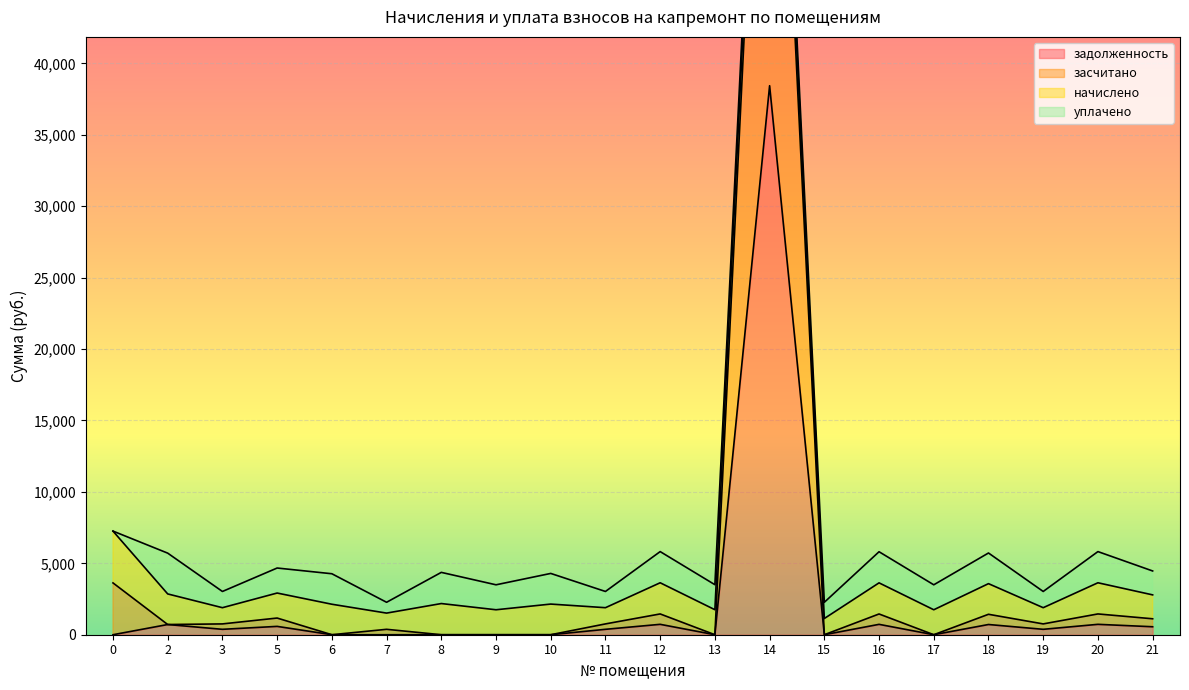

What is the lowest value of the засчитано series?

1135.6